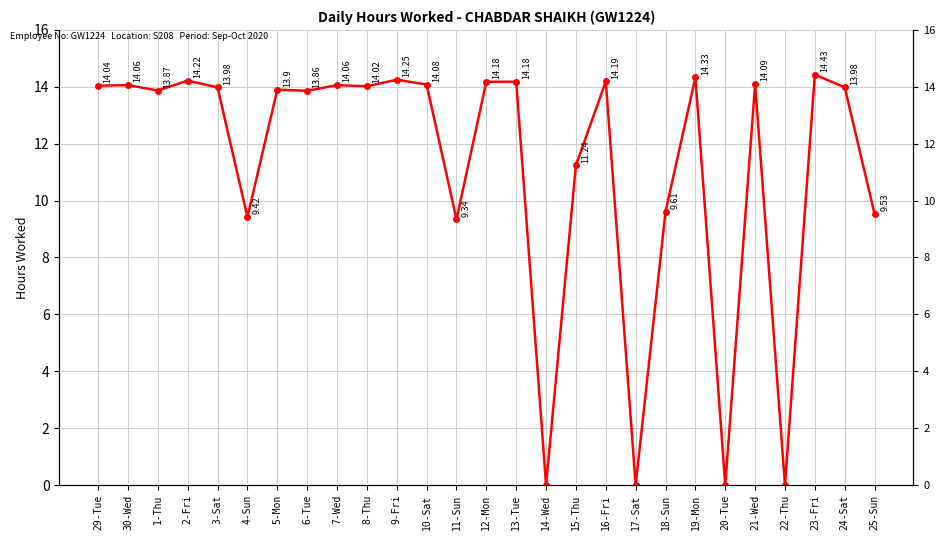

Reading left to right, extract all data points from this chart.

29-Tue=14.0	30-Wed=14.1	1-Thu=13.9	2-Fri=14.2	3-Sat=14.0	4-Sun=9.4	5-Mon=13.9	6-Tue=13.9	7-Wed=14.1	8-Thu=14.0	9-Fri=14.2	10-Sat=14.1	11-Sun=9.3	12-Mon=14.2	13-Tue=14.2	14-Wed=0.0	15-Thu=11.2	16-Fri=14.2	17-Sat=0.0	18-Sun=9.6	19-Mon=14.3	20-Tue=0.0	21-Wed=14.1	22-Thu=0.0	23-Fri=14.4	24-Sat=14.0	25-Sun=9.5